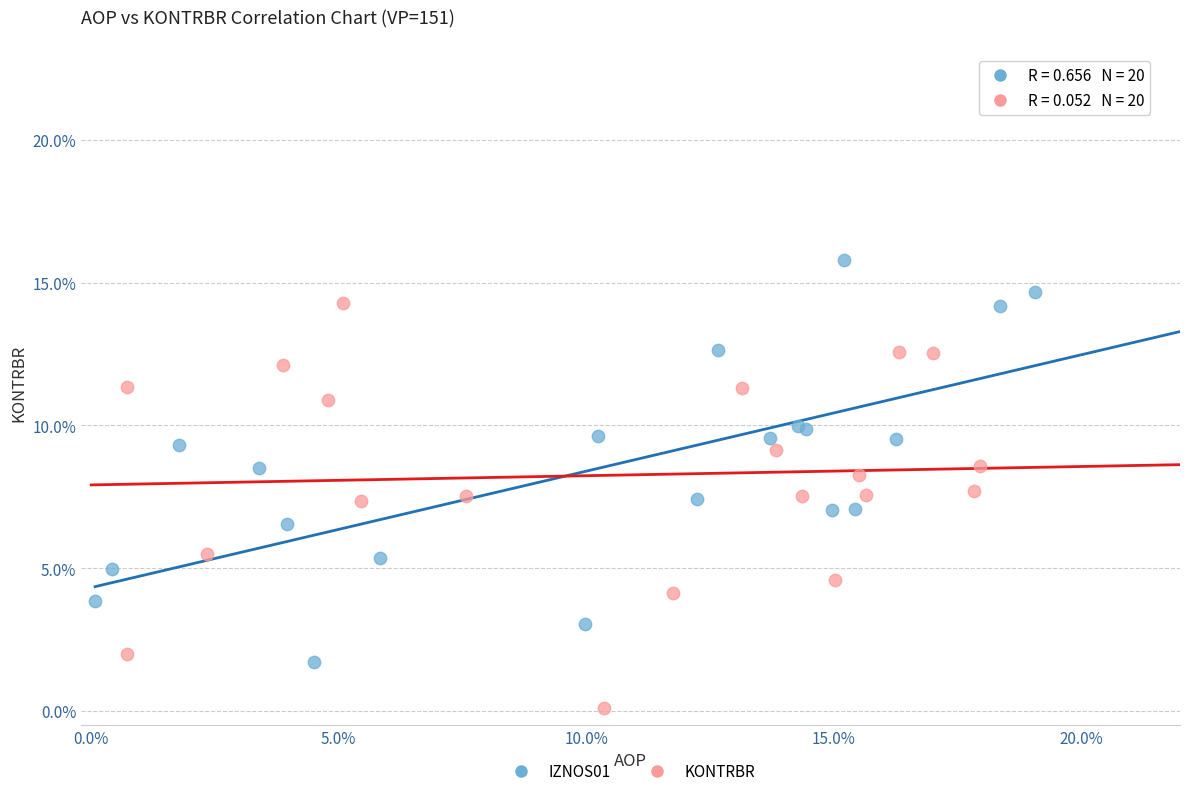

What are all the series names shown in the legend?

IZNOS01, KONTRBR